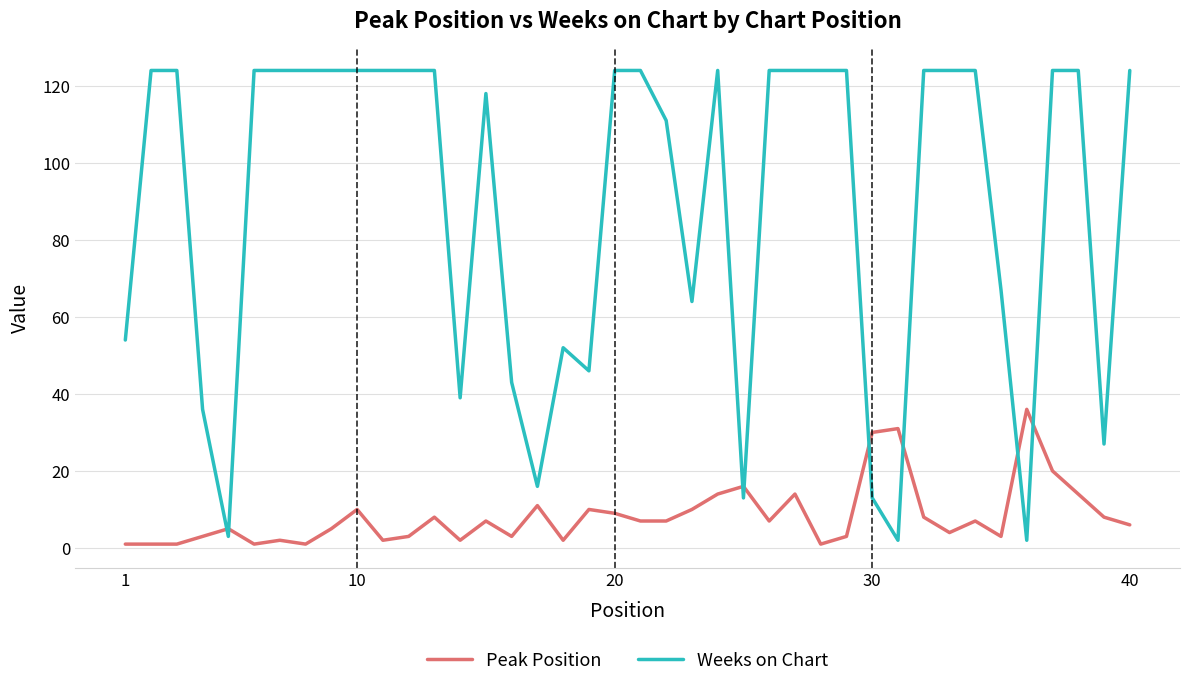

Which series ends up on top after the final intersection of Peak Position and Weeks on Chart?

Weeks on Chart